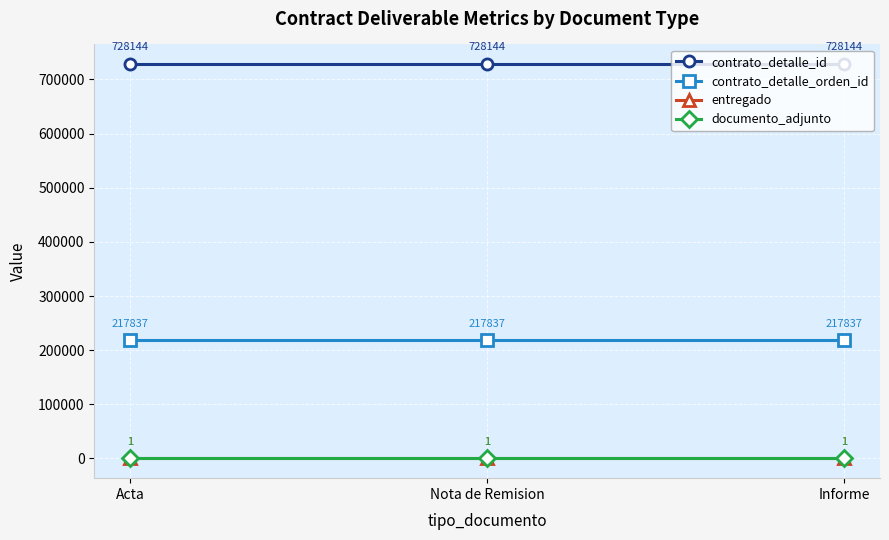

Reading left to right, list all the values displayed in this chart.

contrato_detalle_id: Acta=728144	Nota de Remision=728144	Informe=728144
contrato_detalle_orden_id: Acta=217837	Nota de Remision=217837	Informe=217837
entregado: Acta=1	Nota de Remision=1	Informe=1
documento_adjunto: Acta=1	Nota de Remision=1	Informe=1